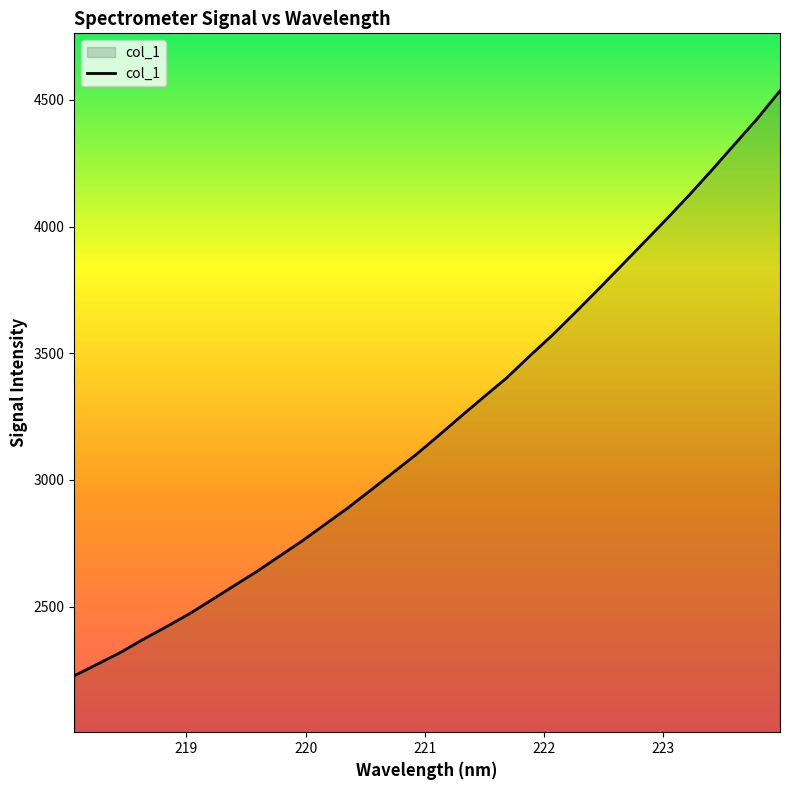

What is the difference between the maximum and minimum values?

2307.9